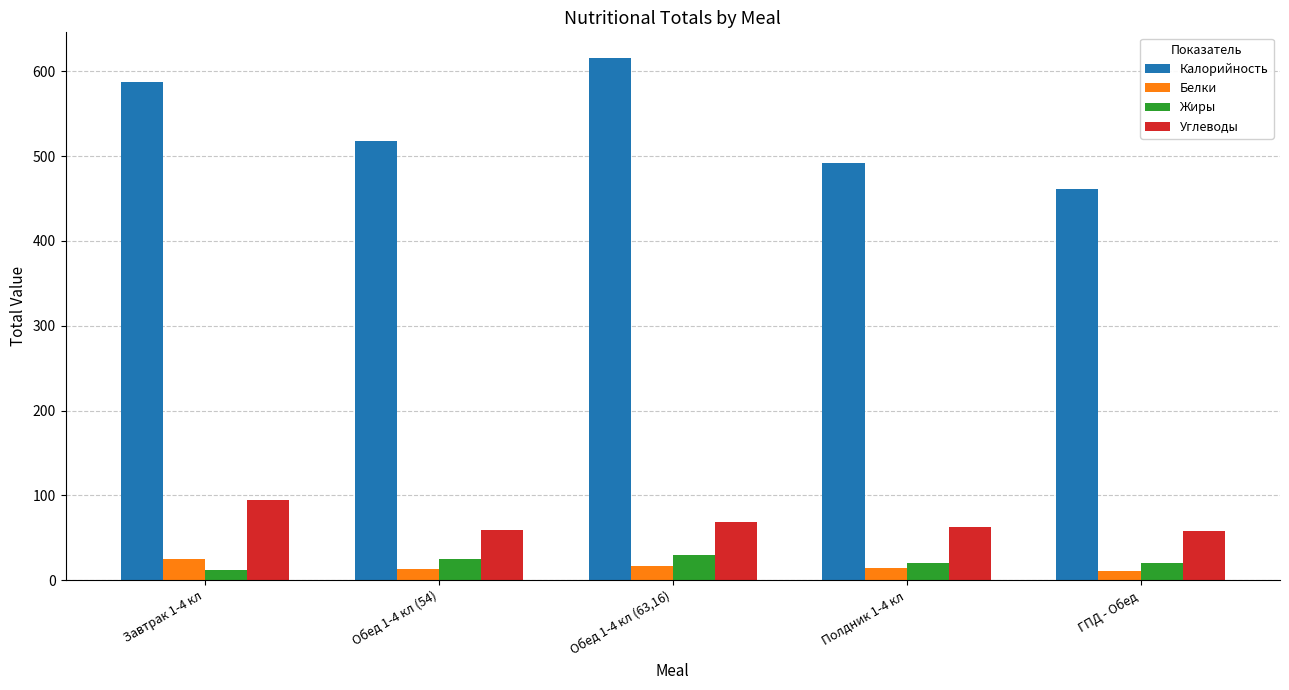

Is it true that Жиры equals 29.8 at Обед 1-4 кл (63,16)?

True